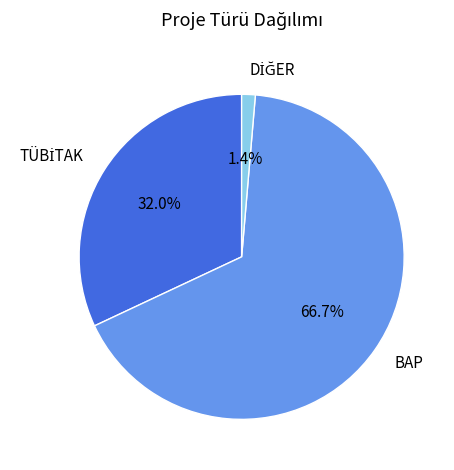

Which slice is the largest?

BAP